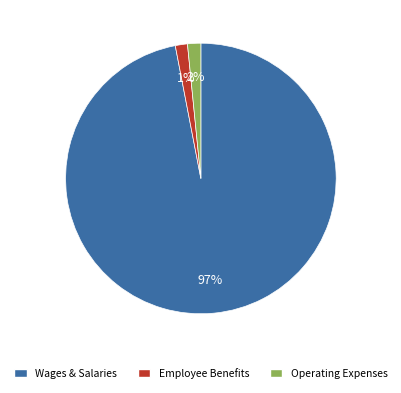

To the nearest percent, what is the average slice percentage?

33%